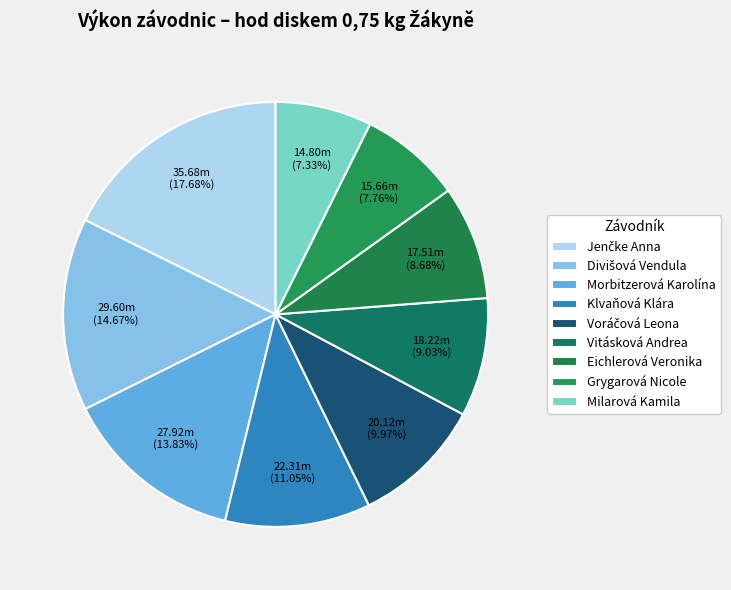

What is the total percentage of Jenčke Anna and Morbitzerová Karolína?

31.5%